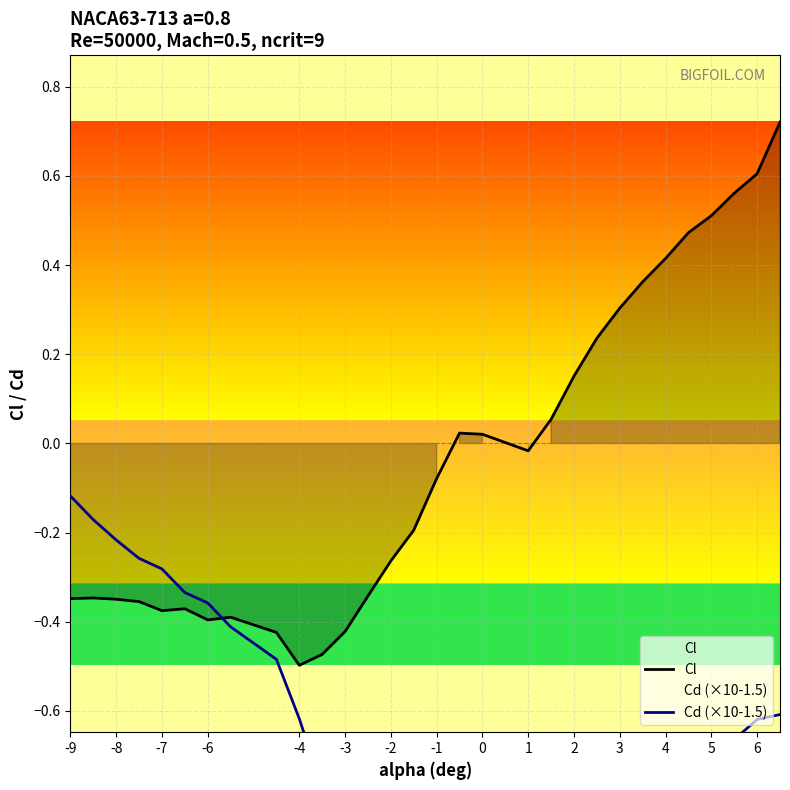

True or false: Cl has a value of -0.1 at -4.

False